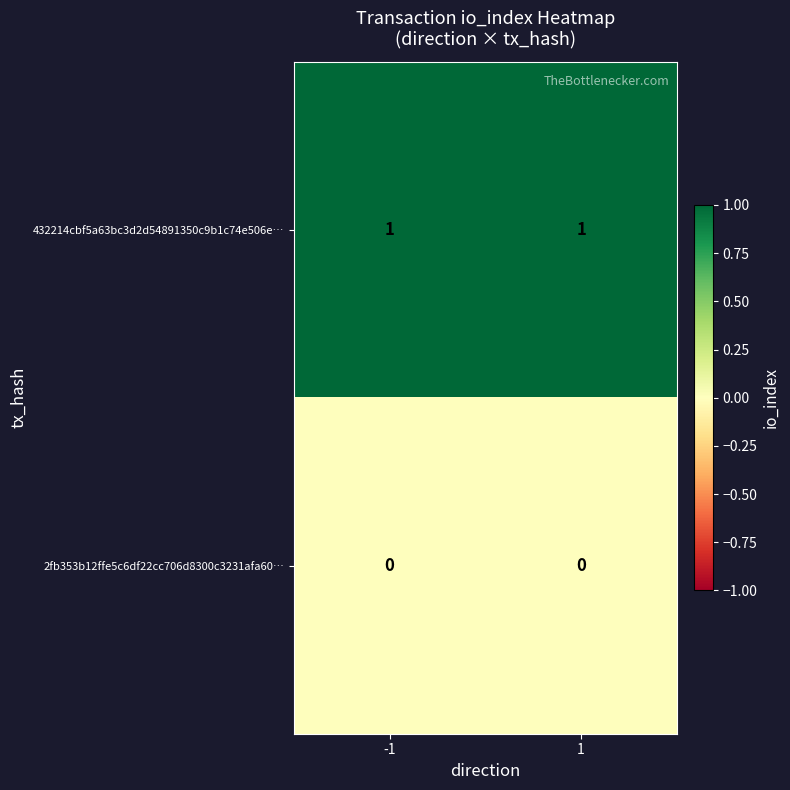

Rank the series at 1 from highest to lowest value.

432214cbf5a63bc3d2d54891350c9b1c74e506e…, 2fb353b12ffe5c6df22cc706d8300c3231afa60…